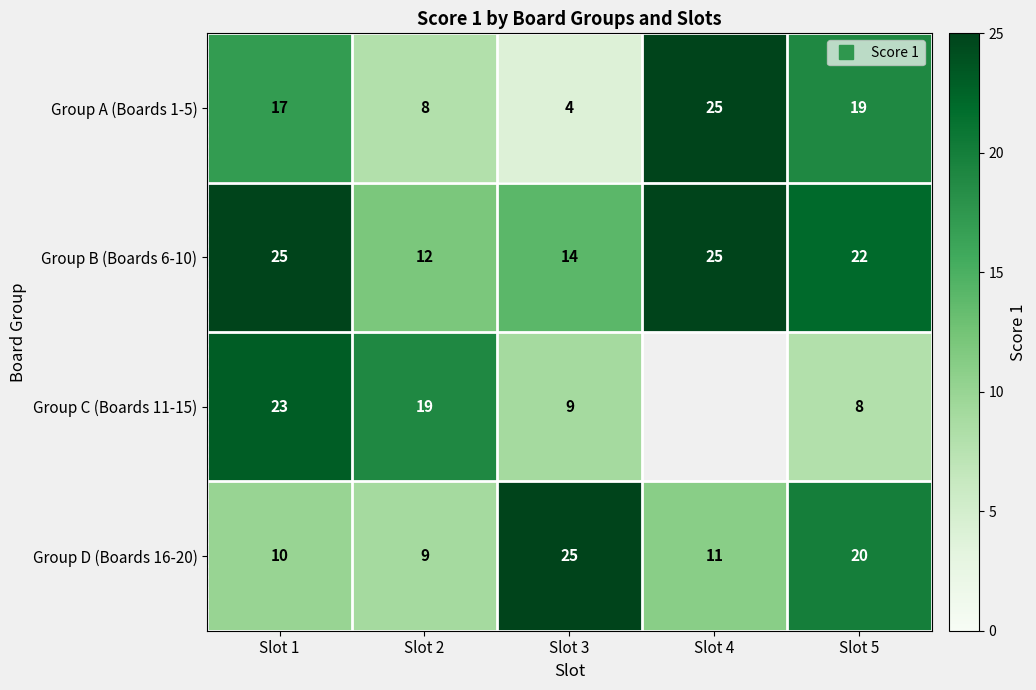

Which has a higher value, Slot 4 or Slot 3?

Slot 4